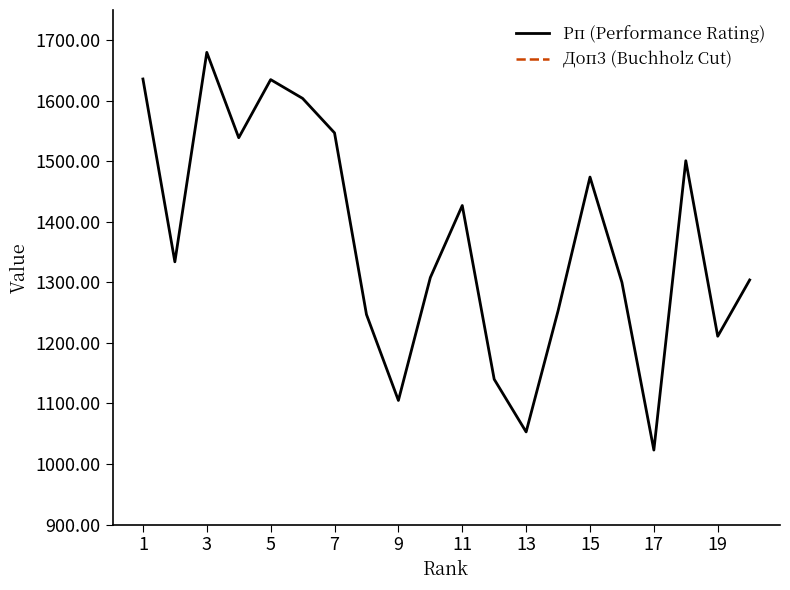

Count the number of categories in the chart.

20